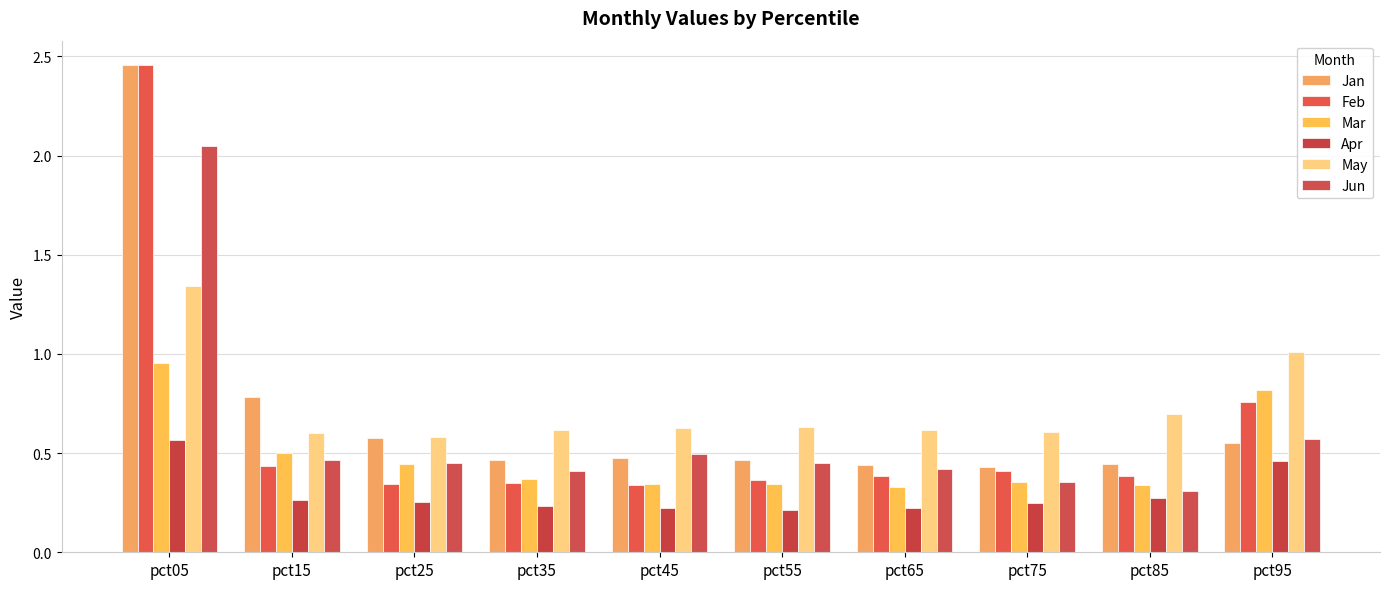

Which series has the widest spread of values?

Feb